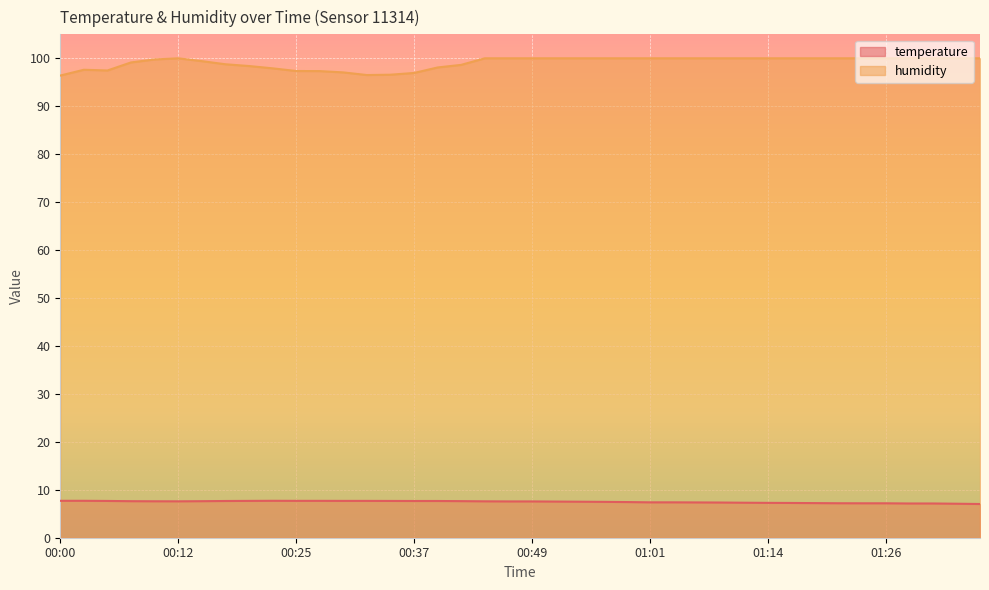

What is the minimum value for humidity?

96.4